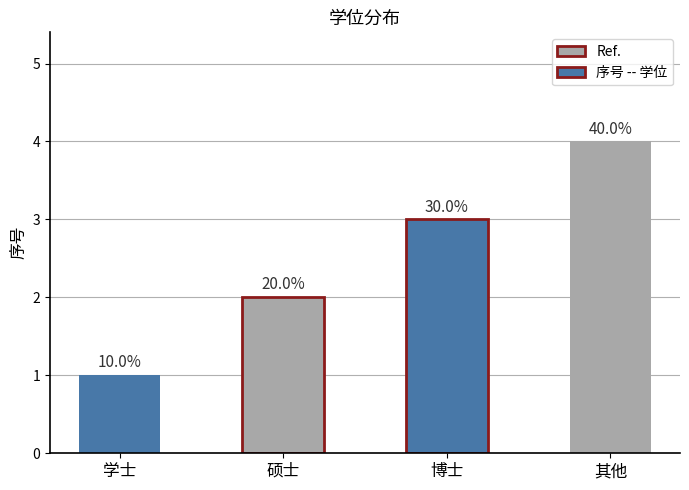

What is the sum of all values?

10